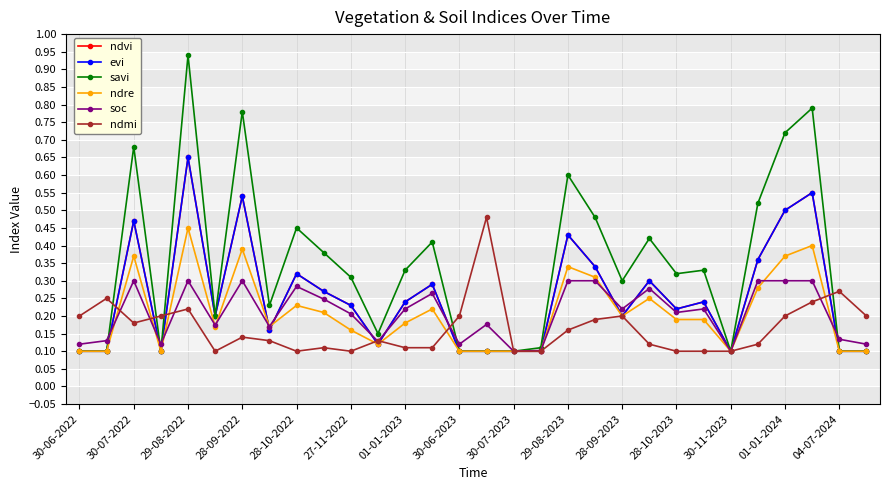

Is this an area chart (filled region under the line)?

No